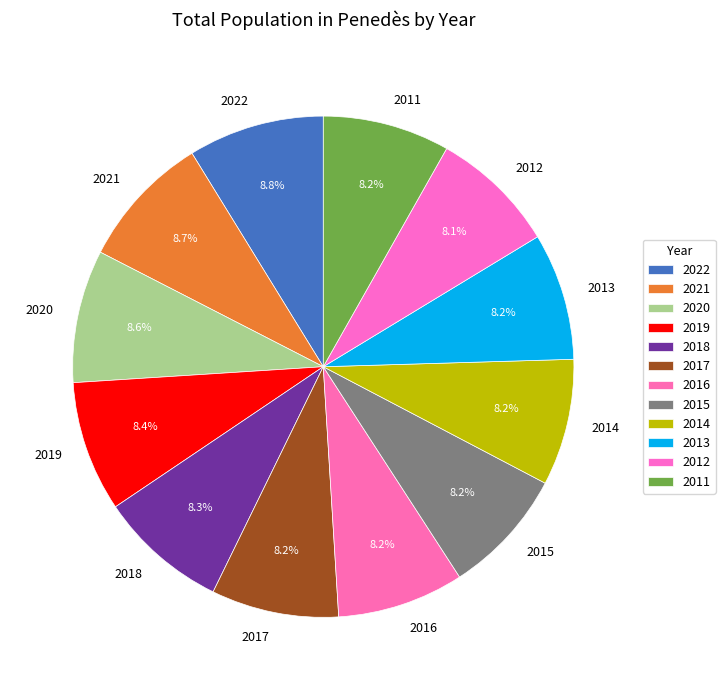

To the nearest percent, what is the average slice percentage?

8%